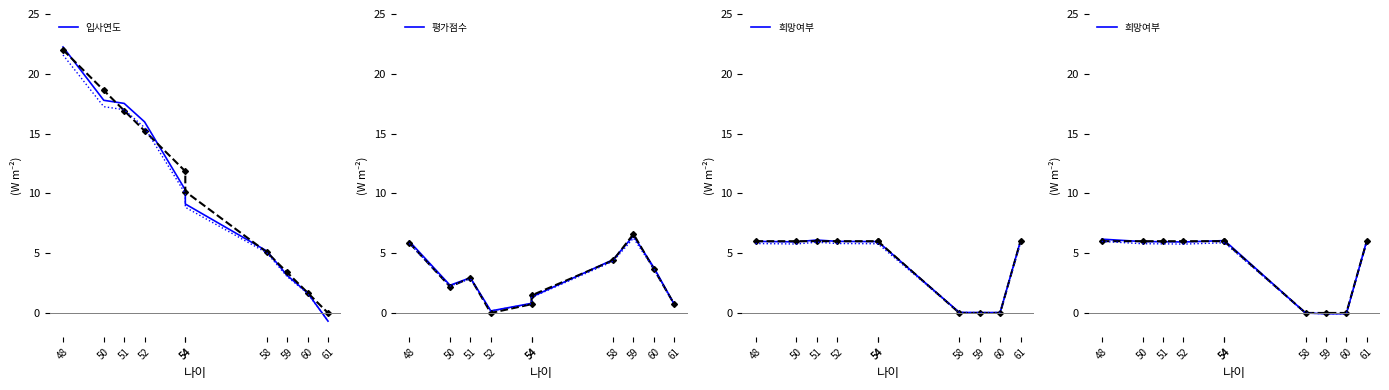

Is it true that 평가점수 equals 2.6 at 60?

False